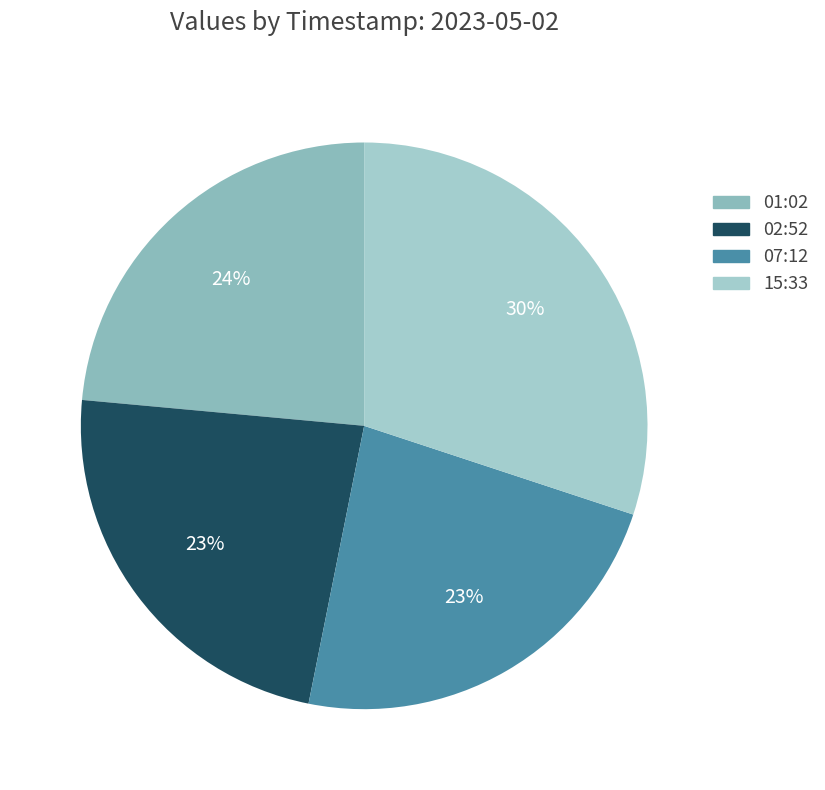

Rank the categories by value from highest to lowest.

2023-05-02T15:33:22.214Z, 2023-05-02T01:02:23.930Z, 2023-05-02T02:52:28.188Z, 2023-05-02T07:12:42.578Z